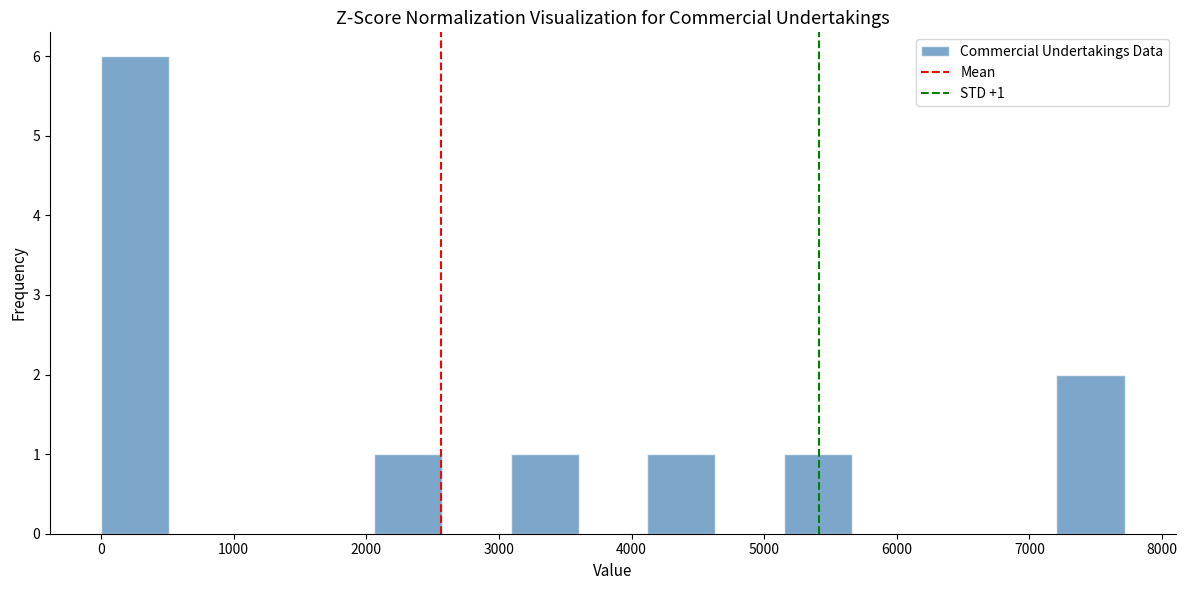

Which range on the x-axis has the tallest bar?

0 to 500